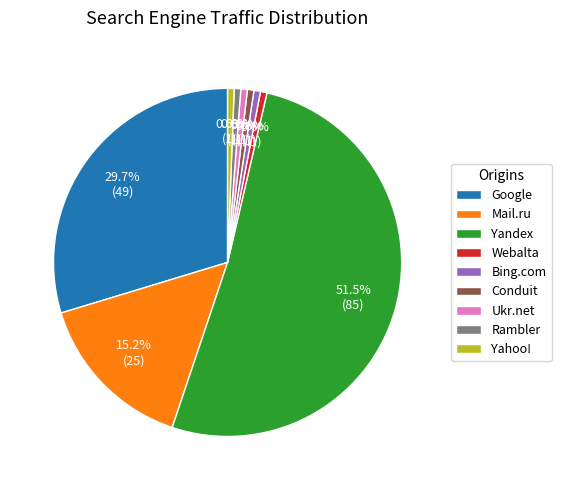

Combined, do Rambler and Ukr.net account for over 50%?

No